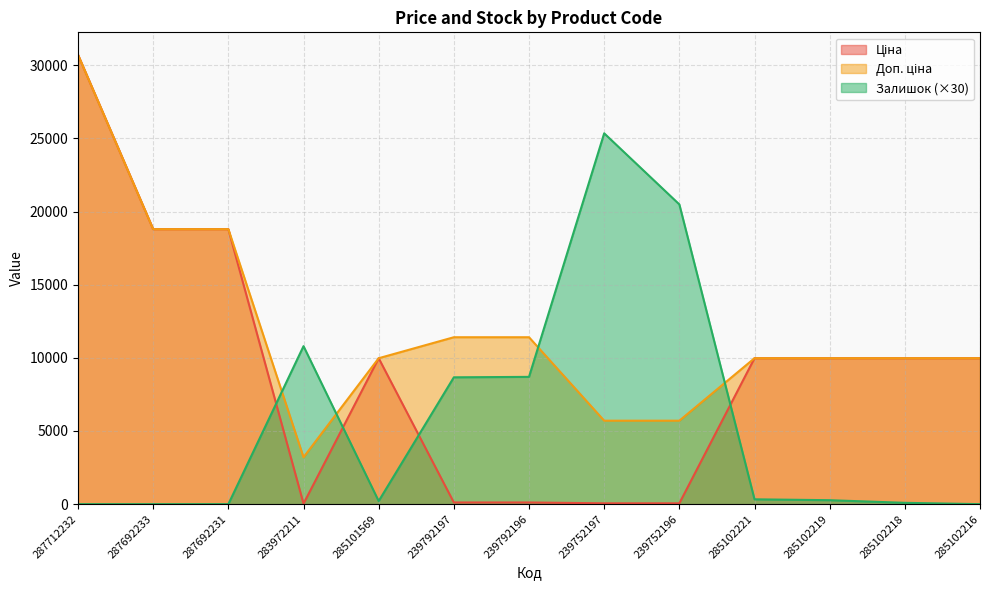

Which series changed the most between 287712232 and 285101569?

Ціна